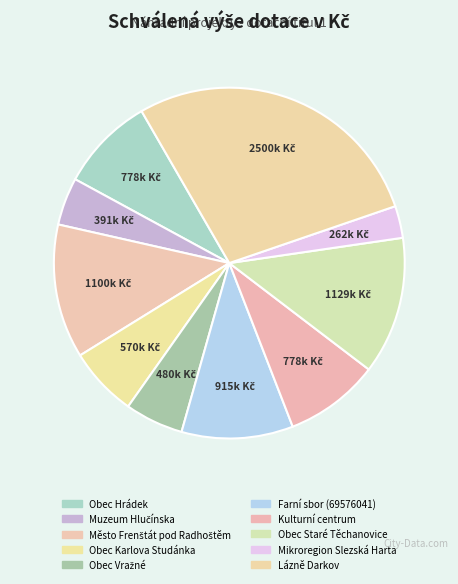

Does Muzeum Hlučínska account for over 50% of the chart?

No